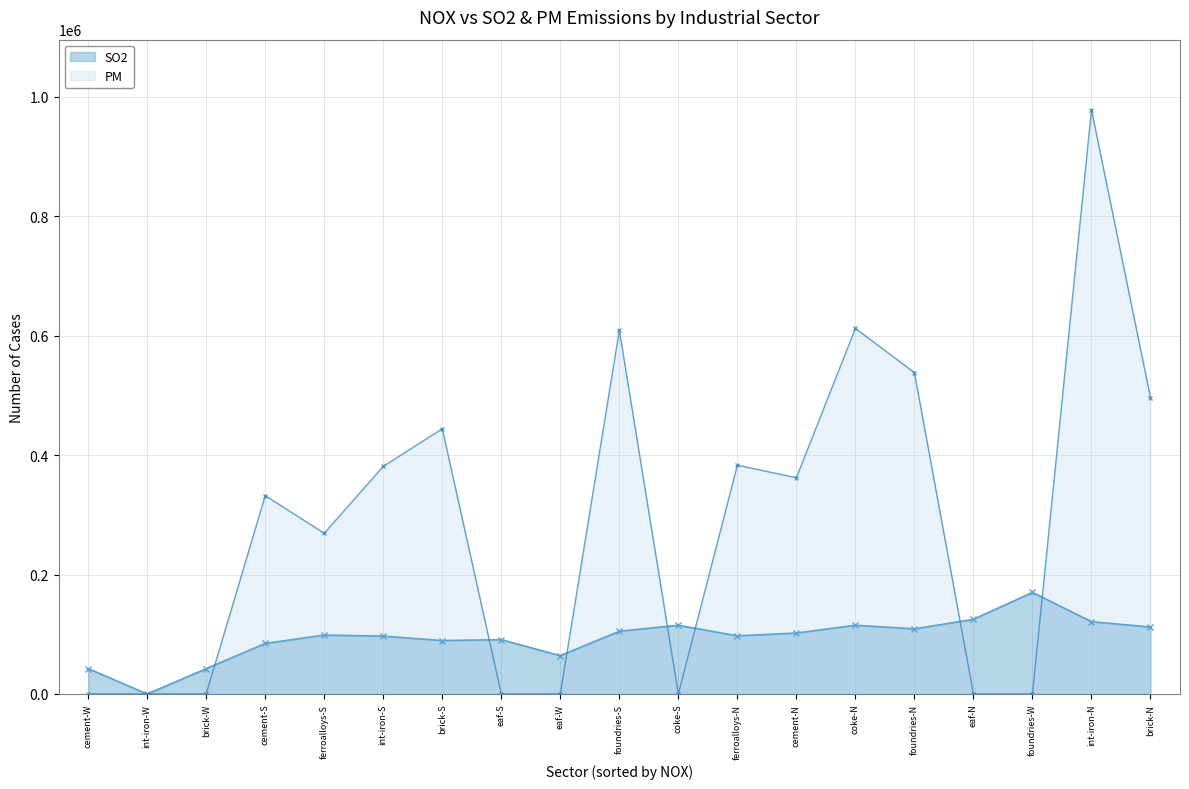

In NOX, how many points are higher than both neighbors (excluding endpoints)?

6